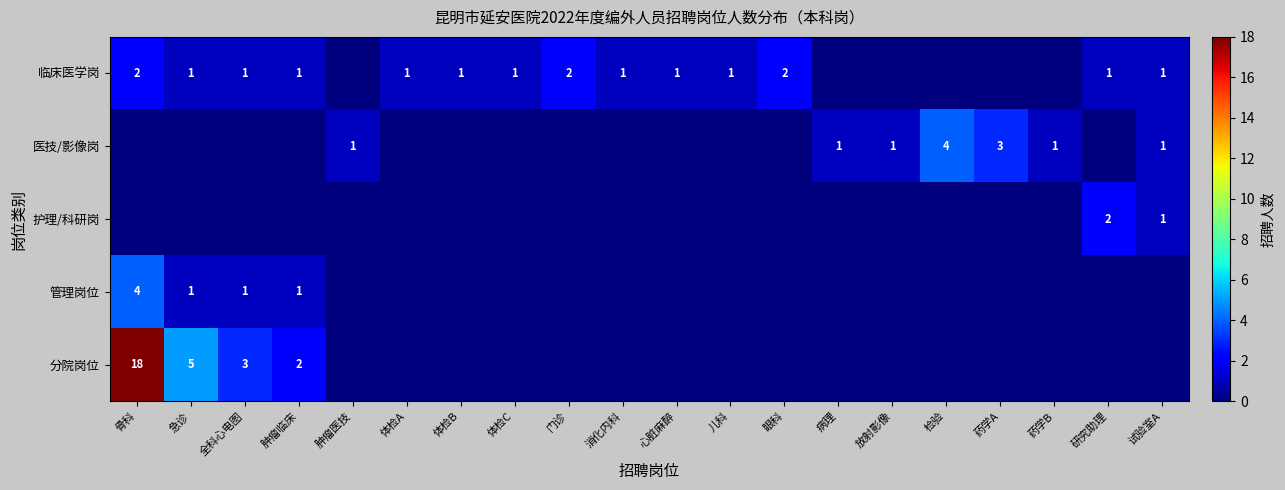

The 临床医学岗 series shows 1 at 体检B. True or false?

True